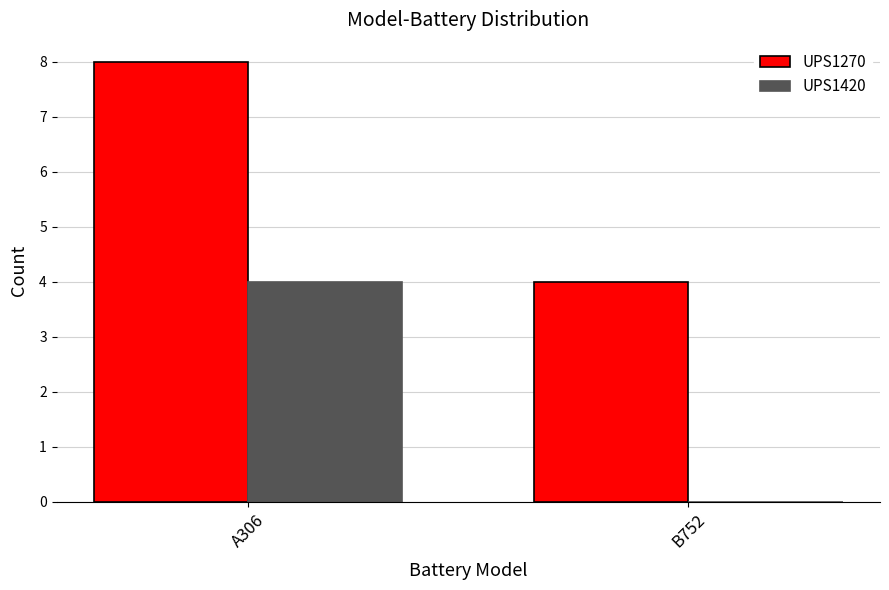

How many groups of bars are there?

2